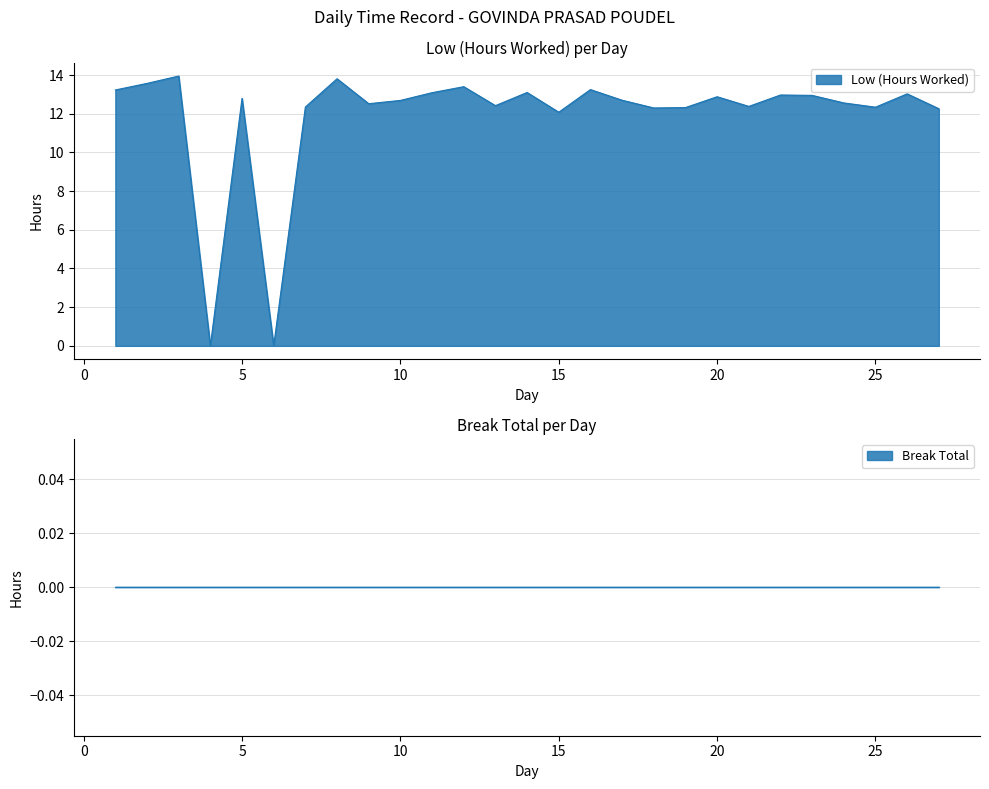

What is the change in value from 2 to 4?

-13.6